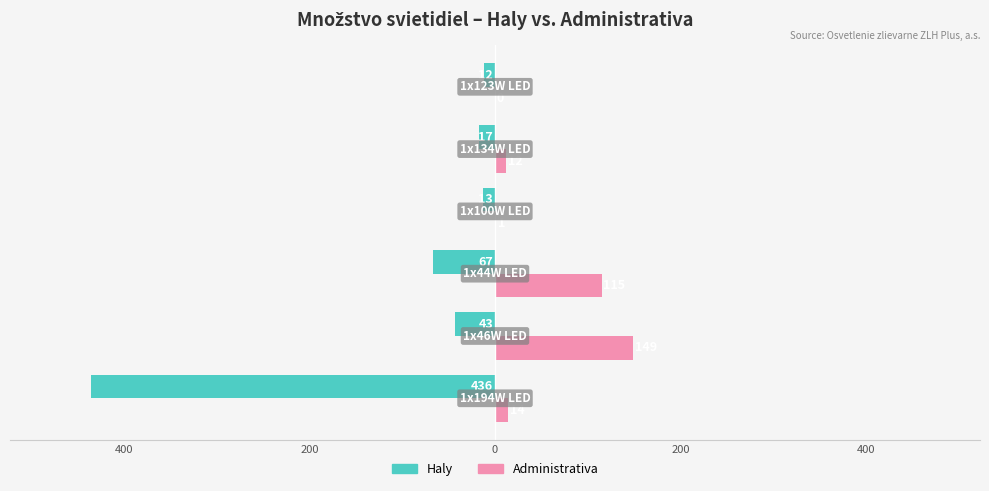

What are all the series names shown in the legend?

Haly, Administrativa